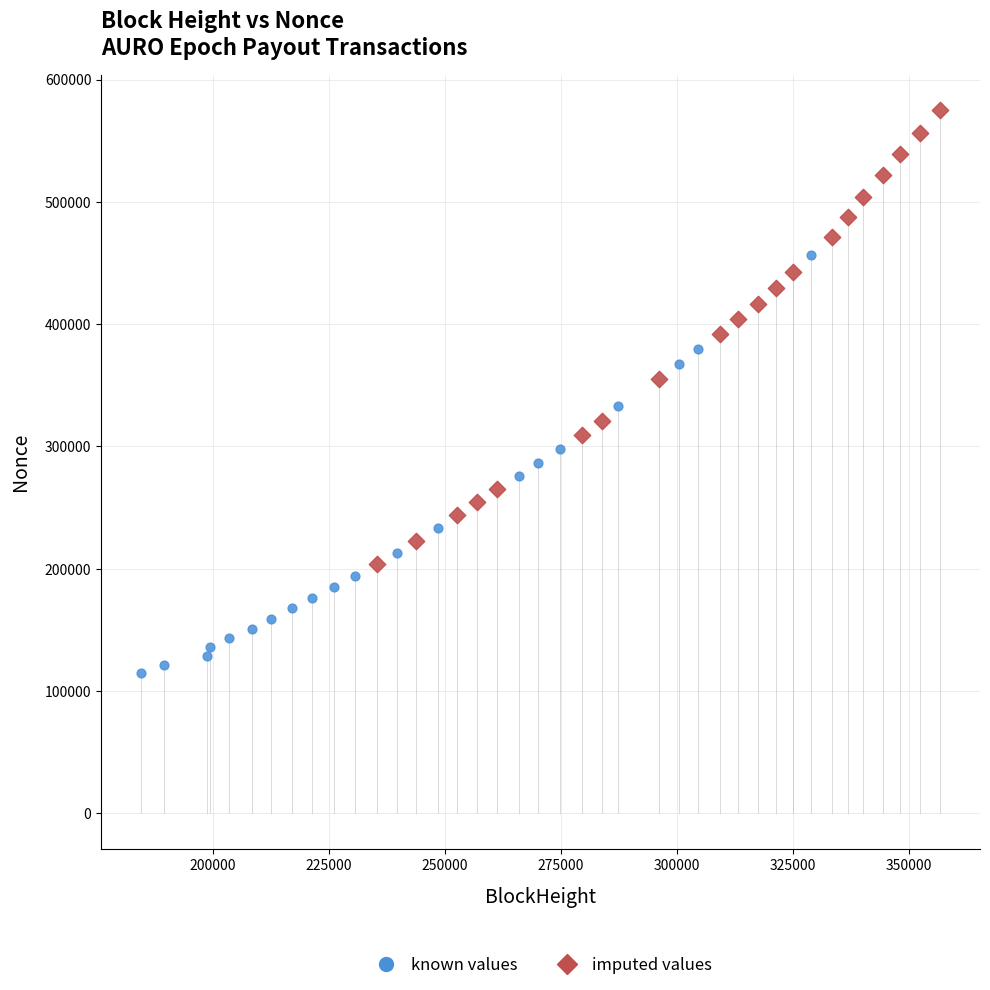

What are all the series names shown in the legend?

known values, imputed values